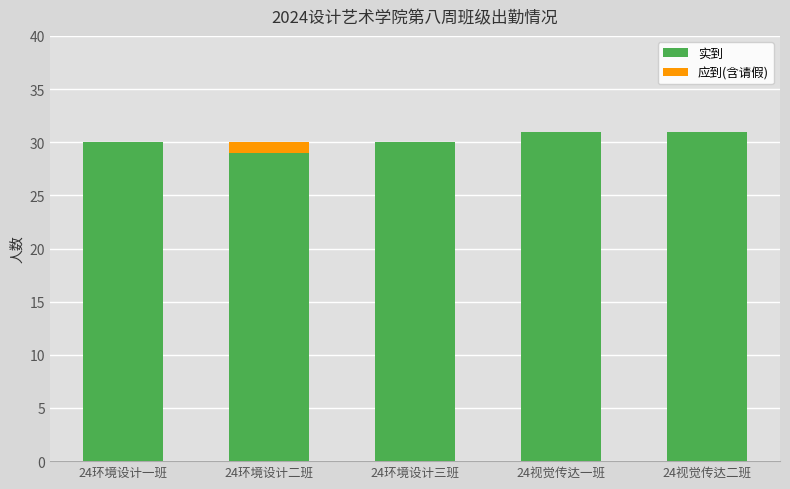

What is the total value across all series at 24环境设计一班?

30